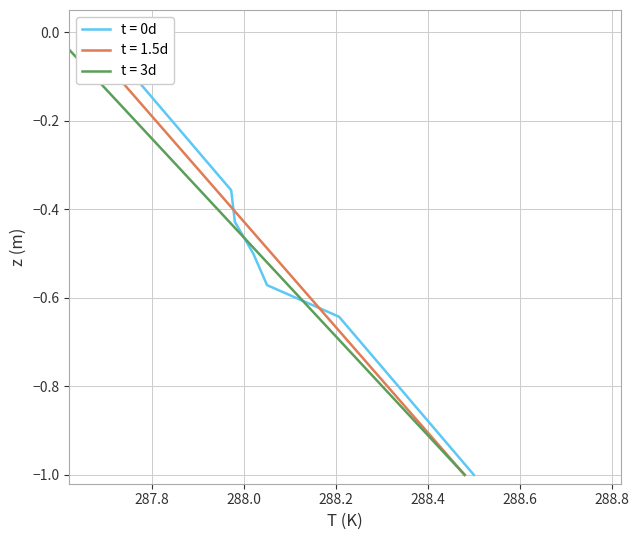

At which category does the chart reach its peak across all series?

1